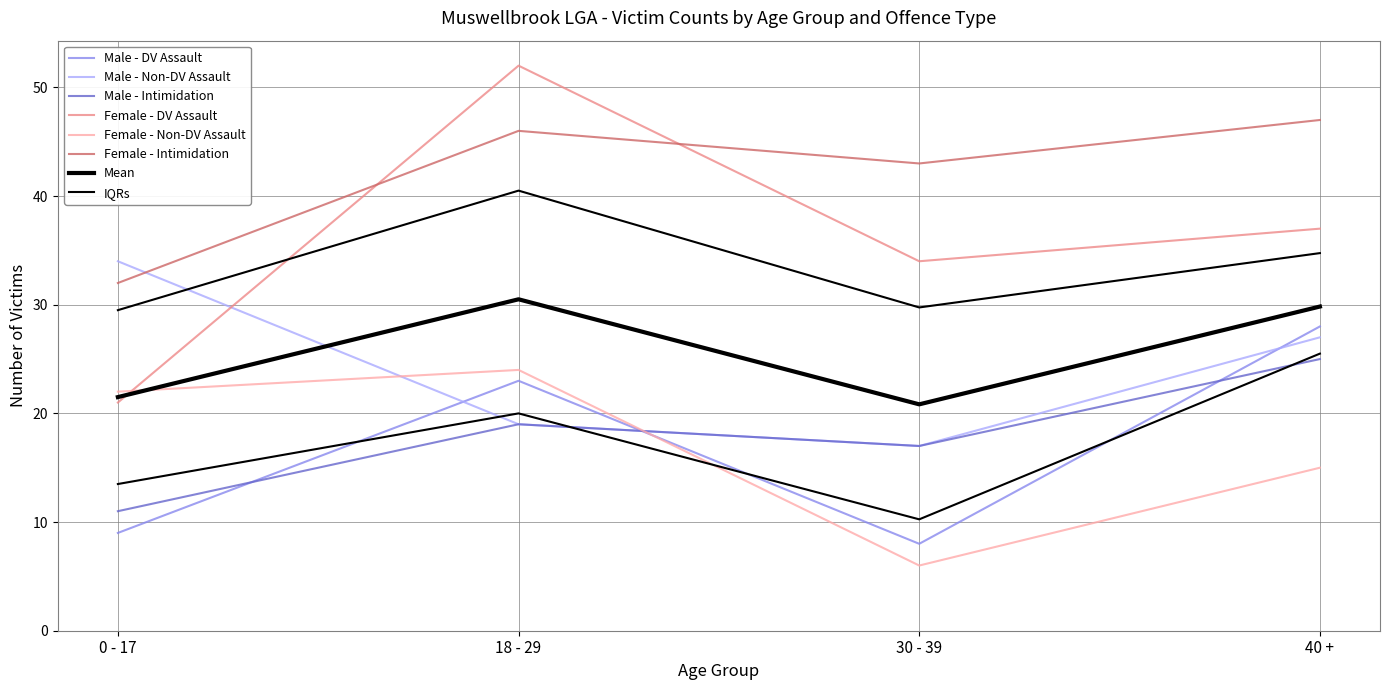

True or false: Male - Intimidation and Male - Non-DV Assault intersect in this chart.

False